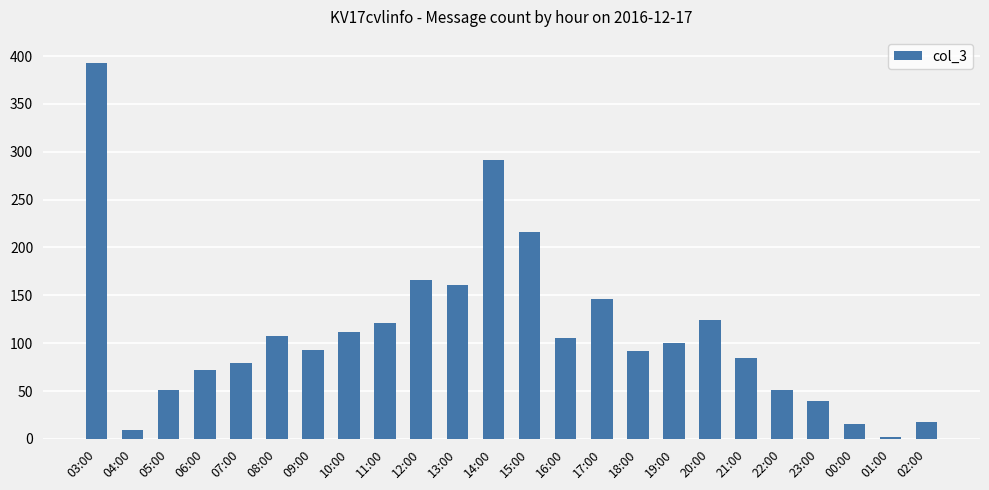

What is the maximum value shown in the chart?

393